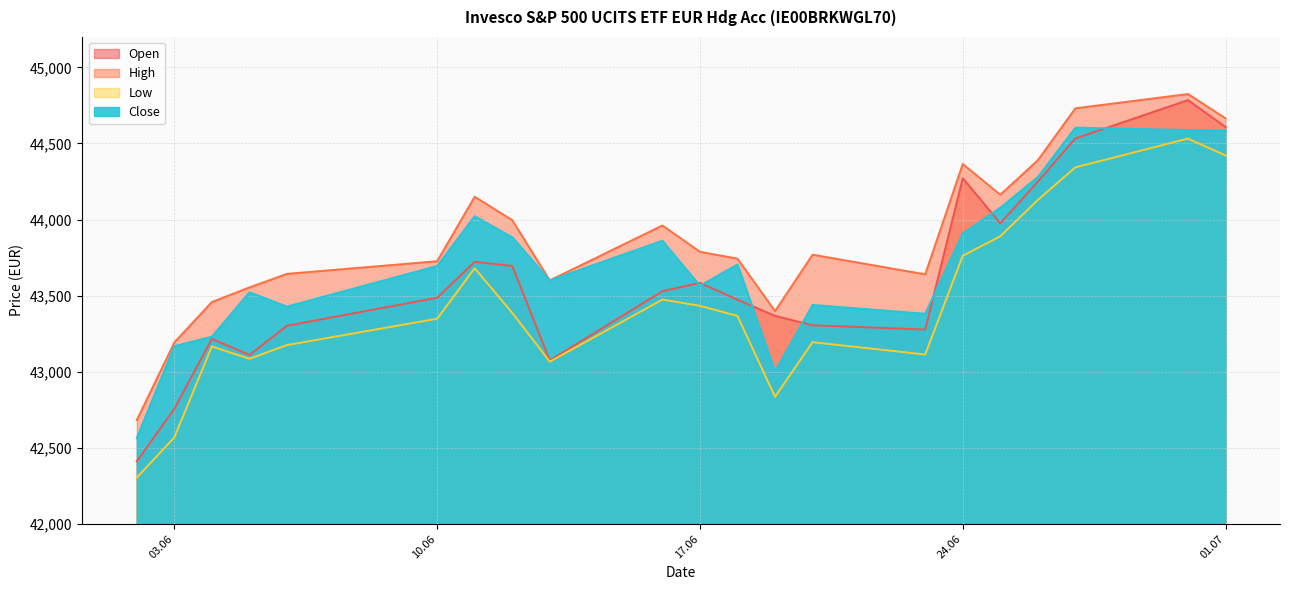

Which series has the largest total across all categories?

High